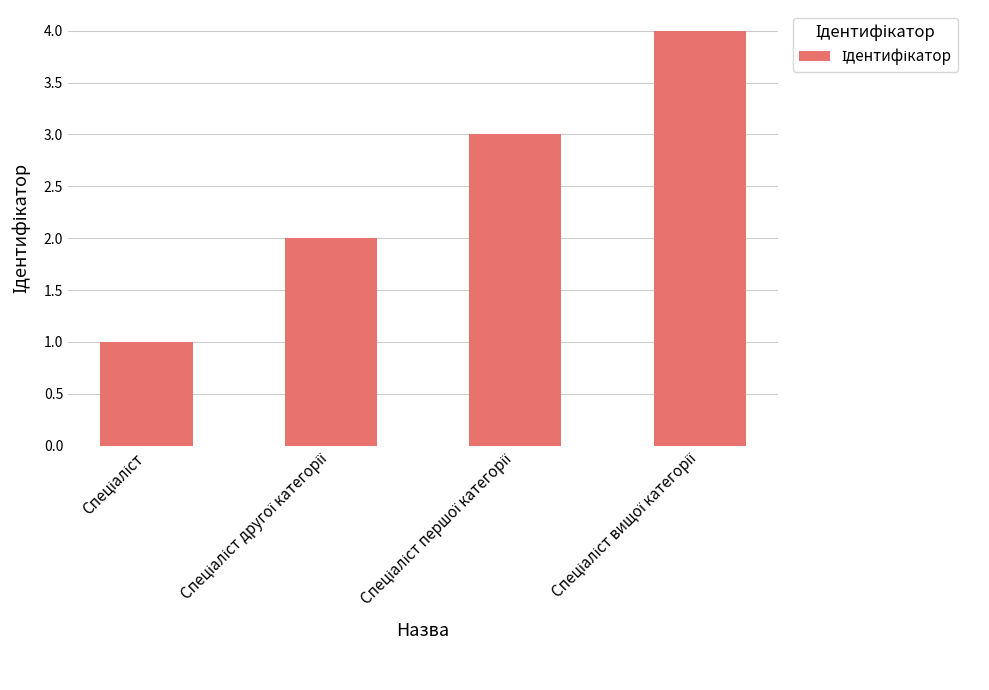

What is the difference between the maximum and minimum values?

3